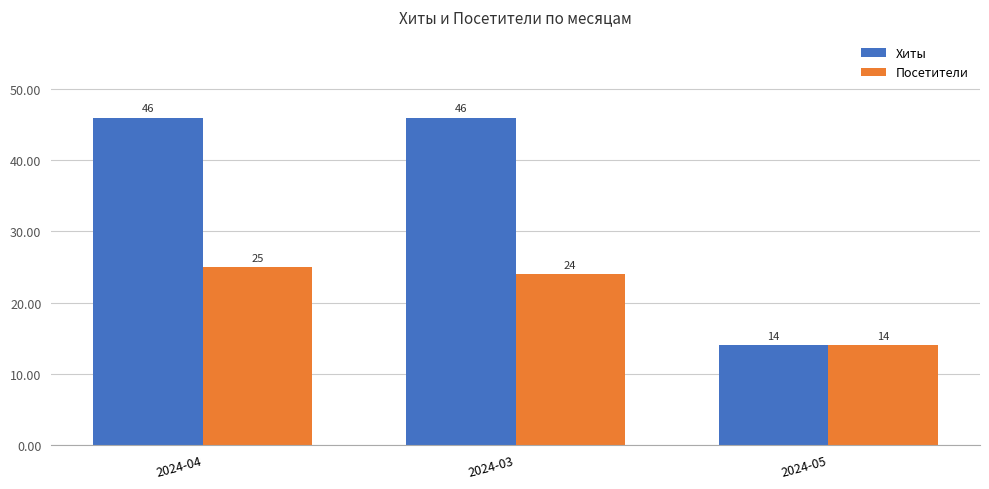

The Посетители series shows 23 at 2024-05. True or false?

False